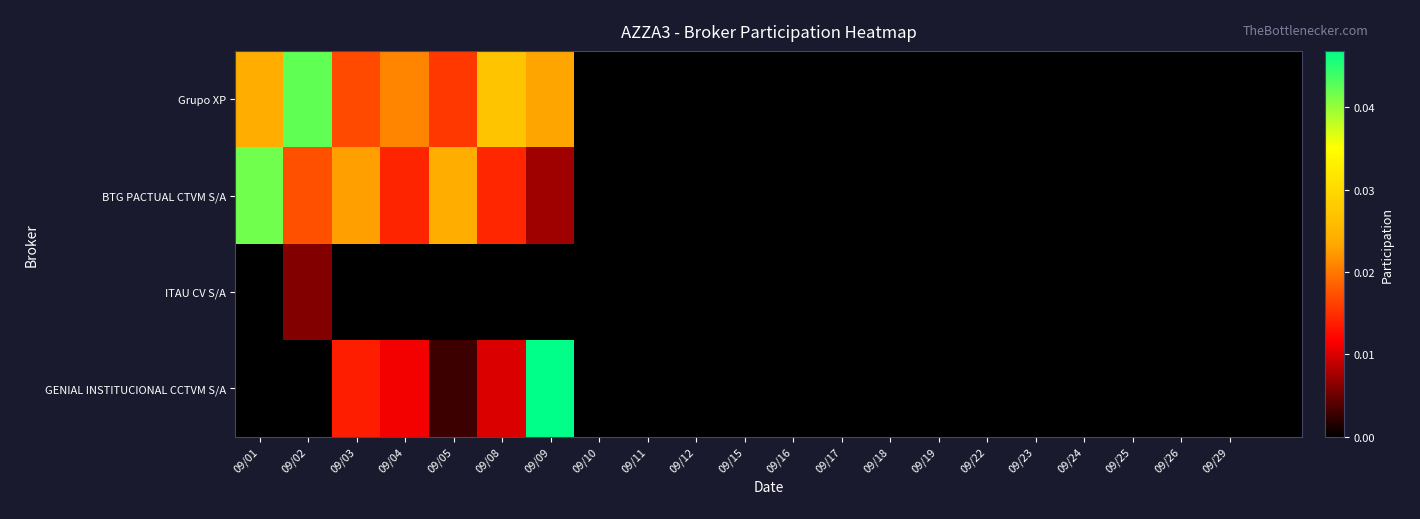

How many categories are shown in the chart?

22